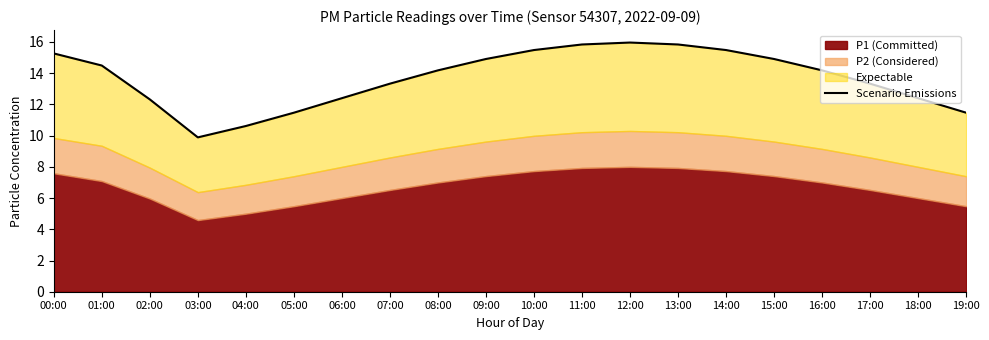

Reading left to right, transcribe all the data shown in this chart.

15.3	14.5	12.3	9.9	10.6	11.5	12.4	13.3	14.2	14.9	15.5	15.8	16.0	15.8	15.5	14.9	14.2	13.3	12.4	11.5